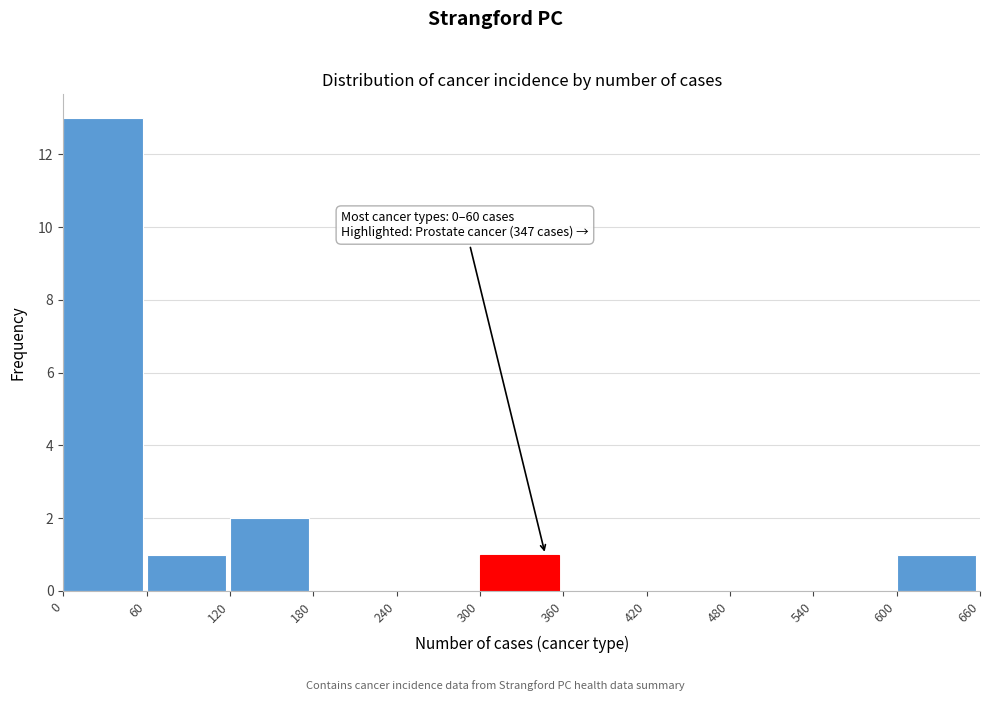

Over which range of the x-axis is the bar tallest?

0 to 60